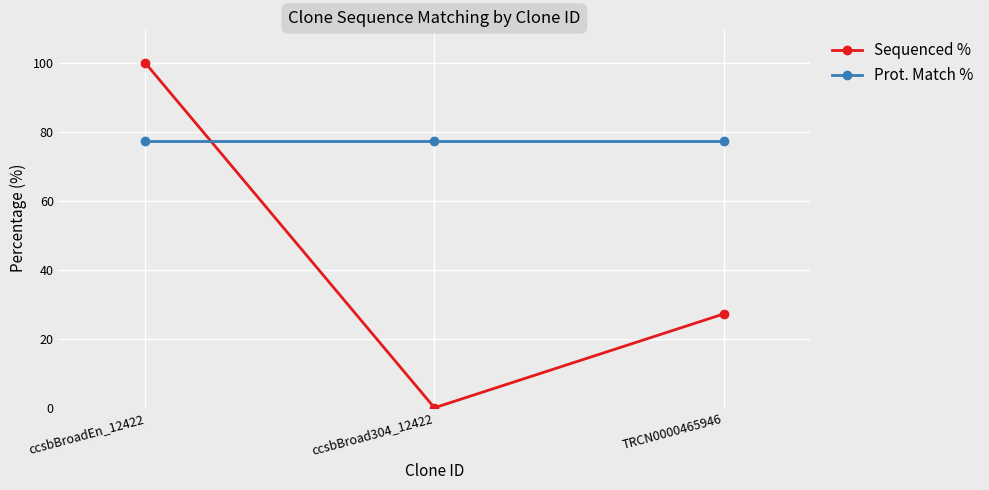

The value of Prot. Match % at ccsbBroadEn_12422 is 25.2. True or false?

False